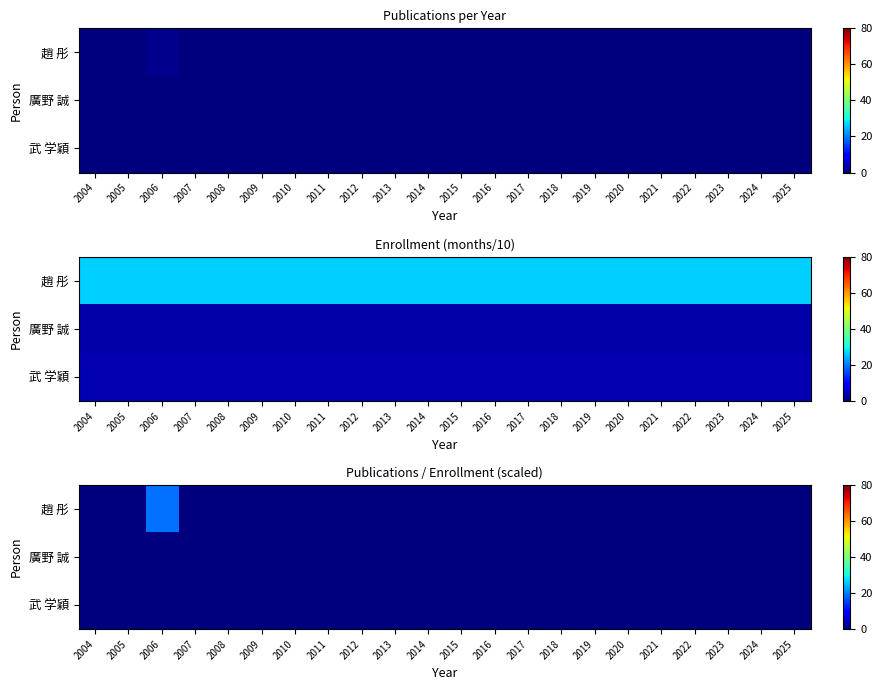

What is the maximum value for 趙 彤?

18.9